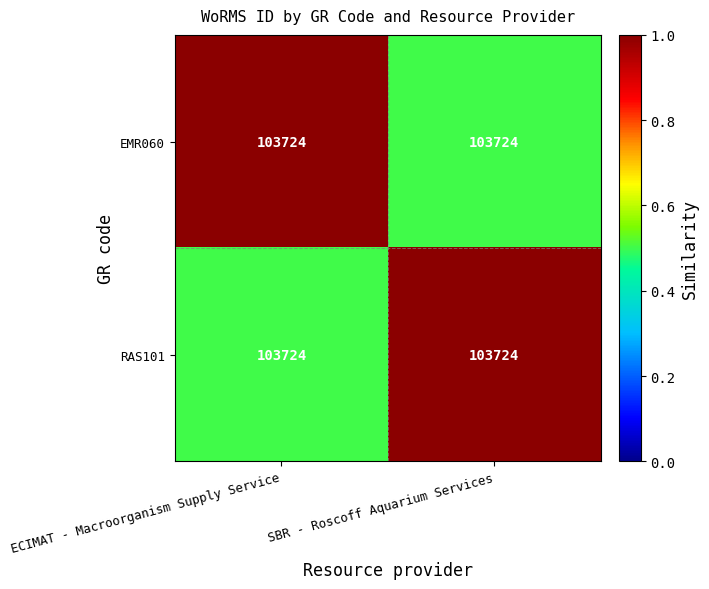

How many RAS101 values are between 0 and 1?

2